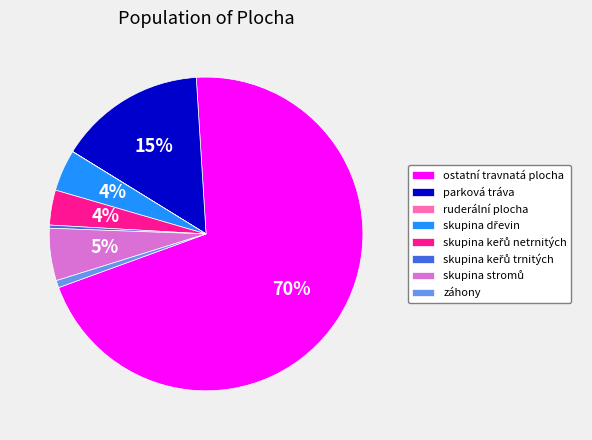

To the nearest percent, what is the average slice percentage?

12%